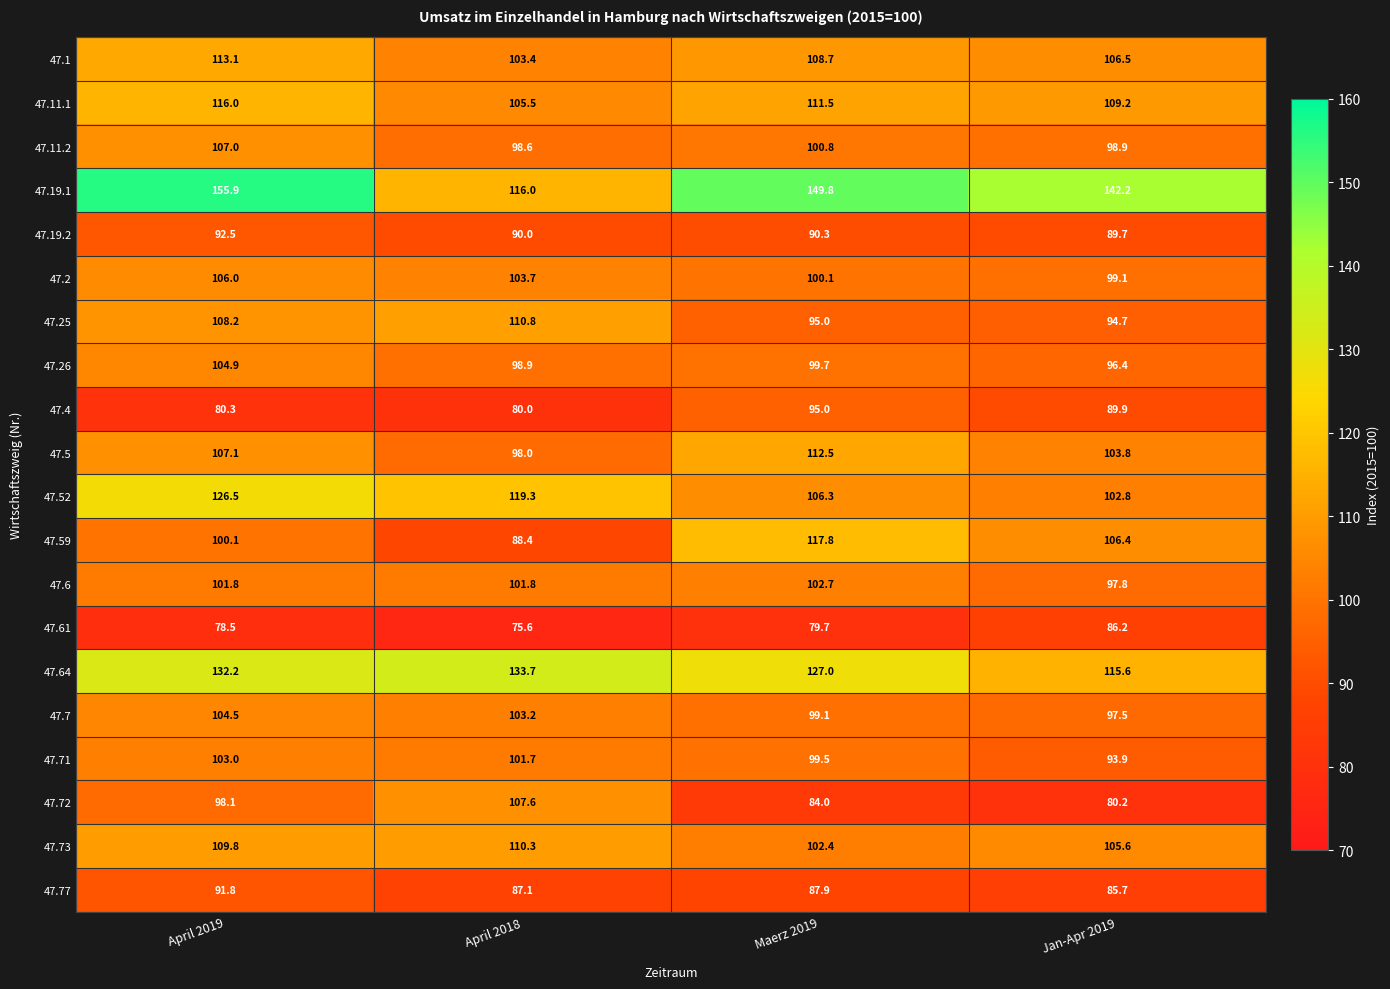

At which category is the sum across all series the highest?

April 2019